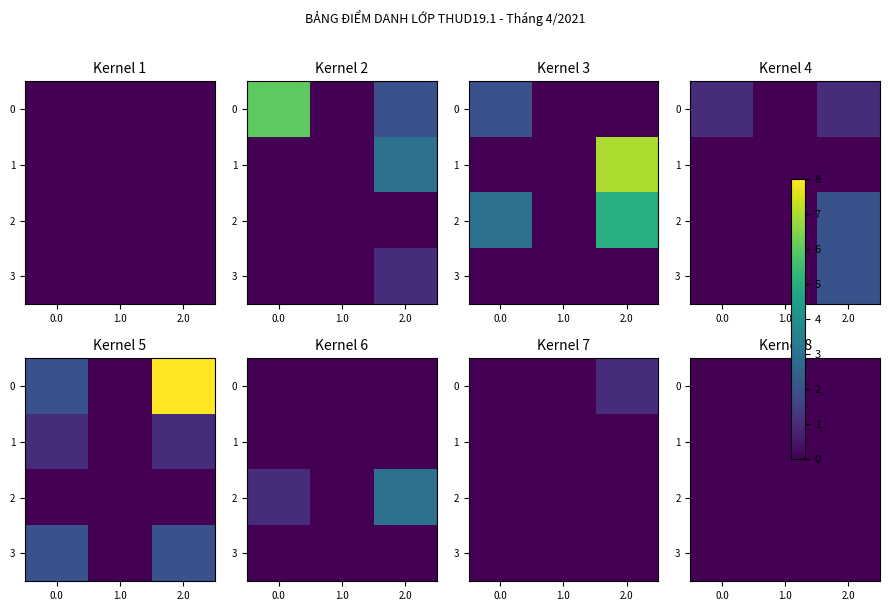

At how many categories does at least one series exceed 0?

2